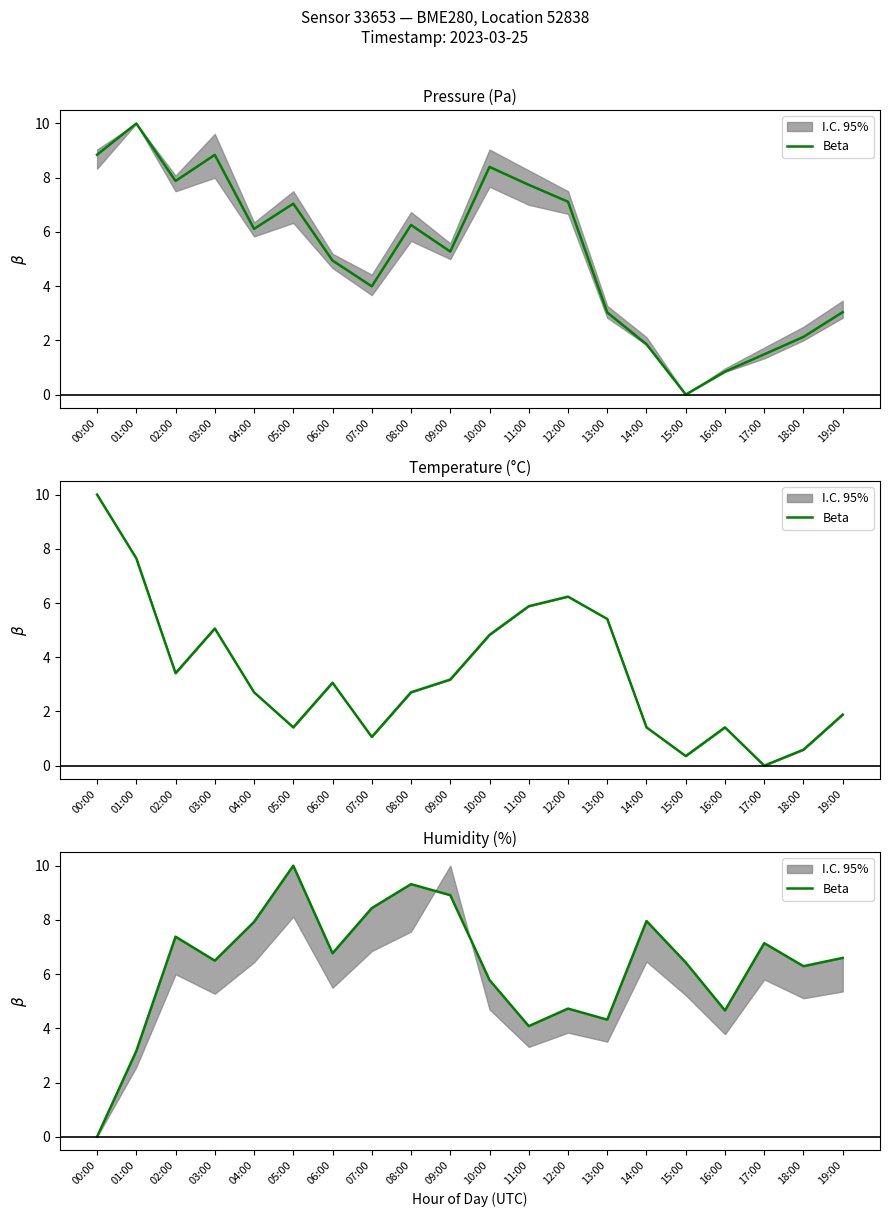

What is the average value?

6.3